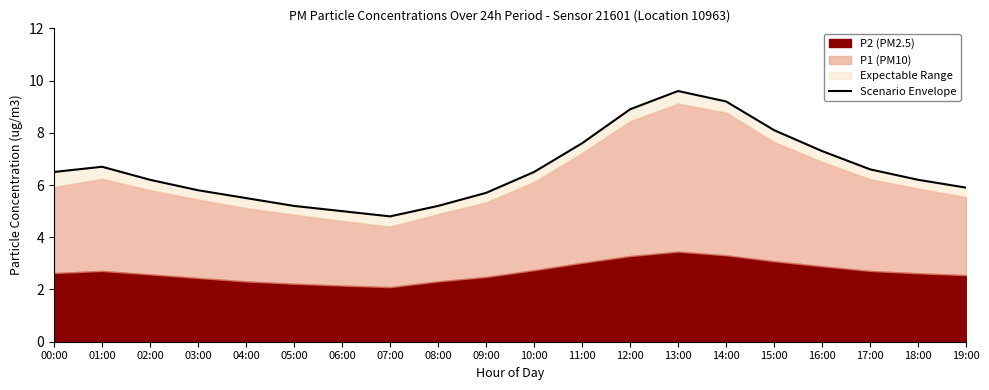

Where does the data first go above 6?

00:00